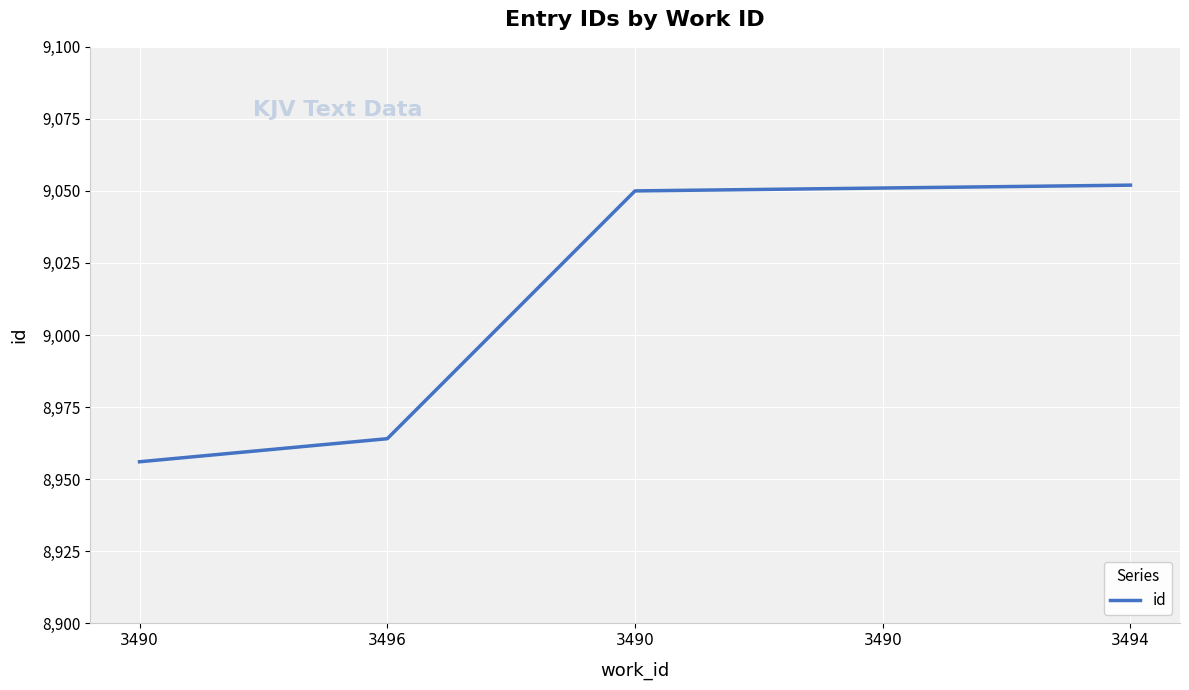

What is the average value?

9015